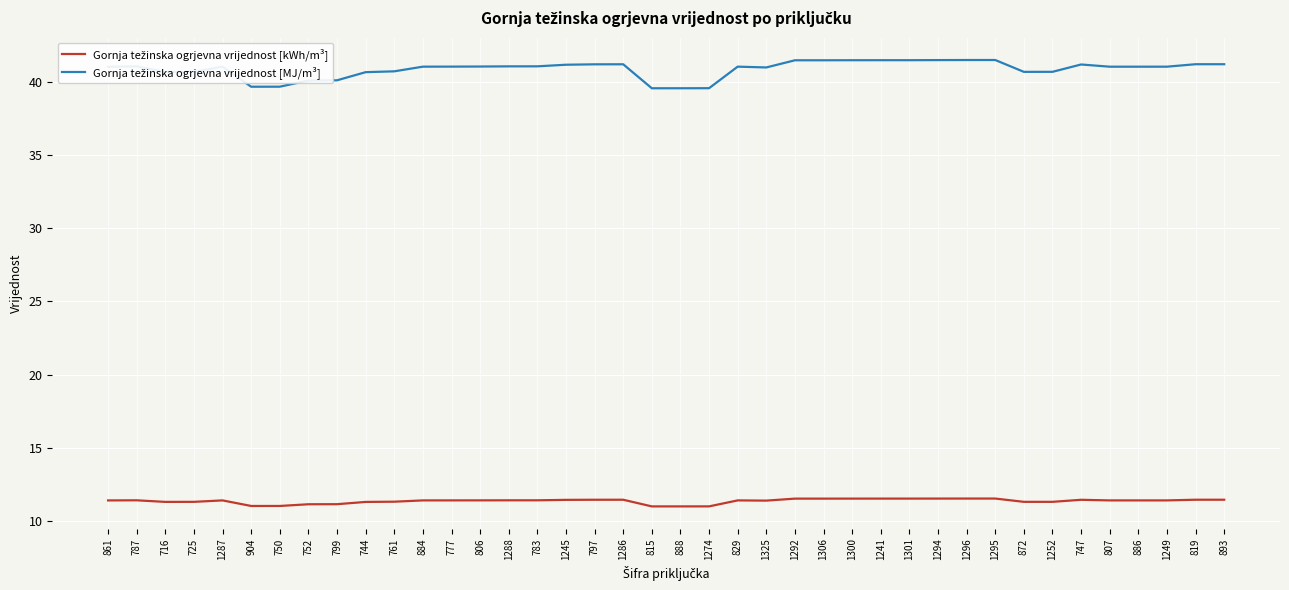

What is the greatest value displayed?

41.5